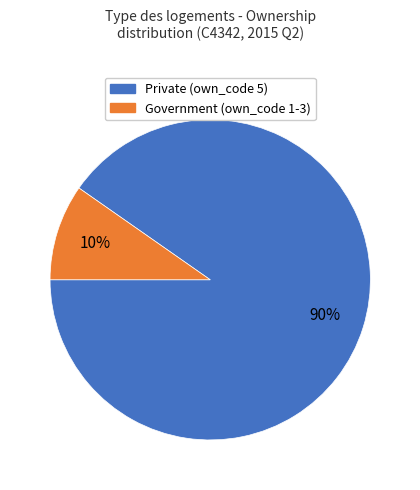

Is there a majority slice in this chart?

Yes